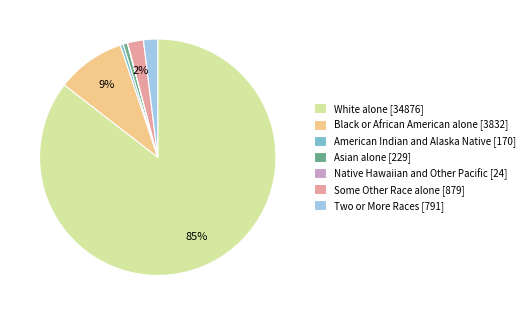

Does American Indian and Alaska Native account for over 50% of the chart?

No